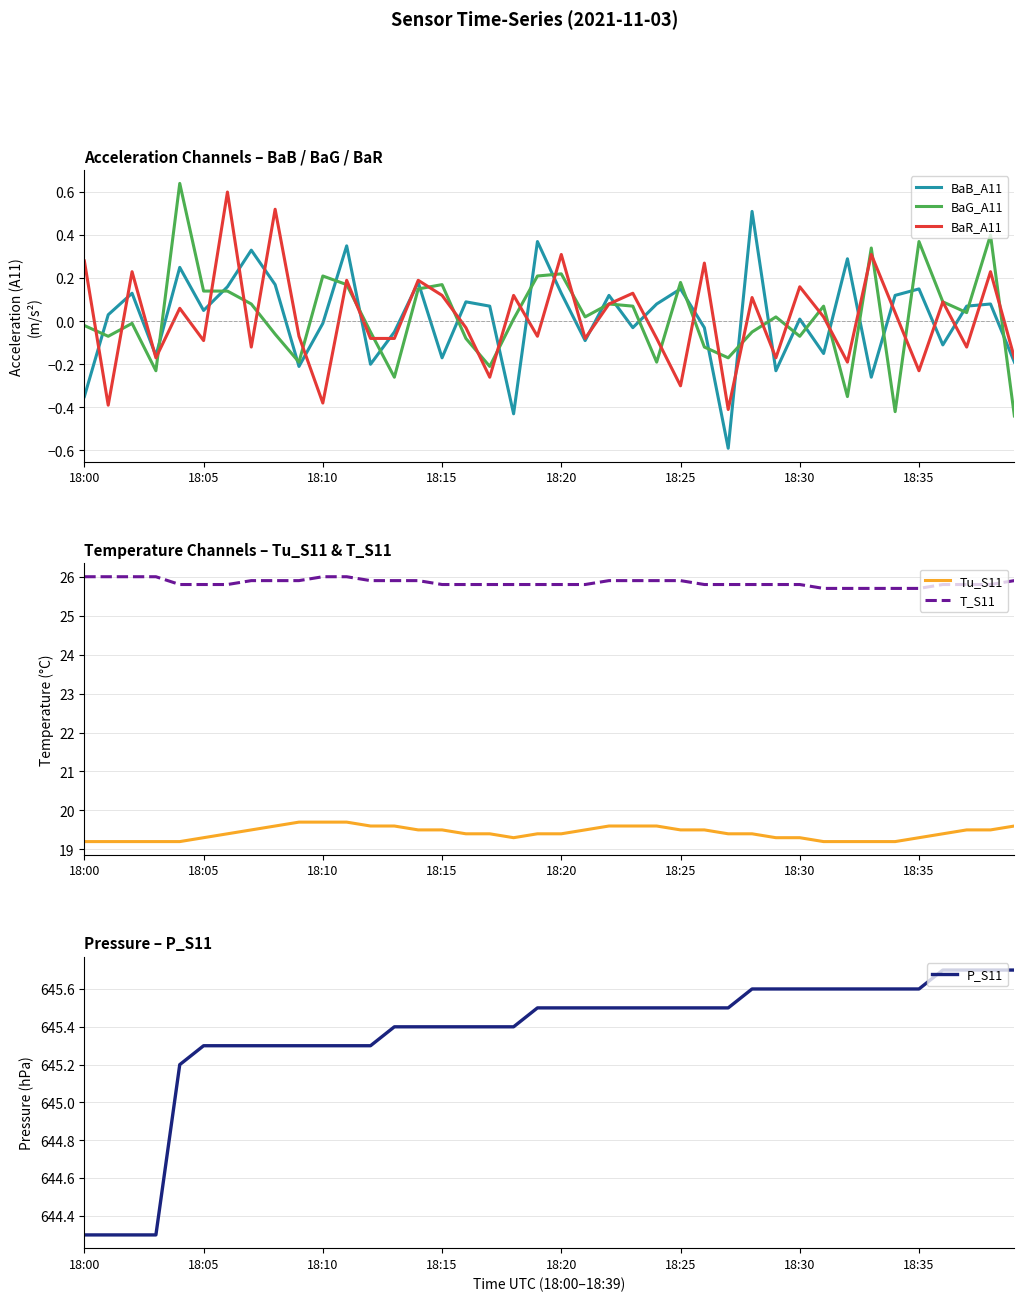

How many categories are shown in the chart?

40